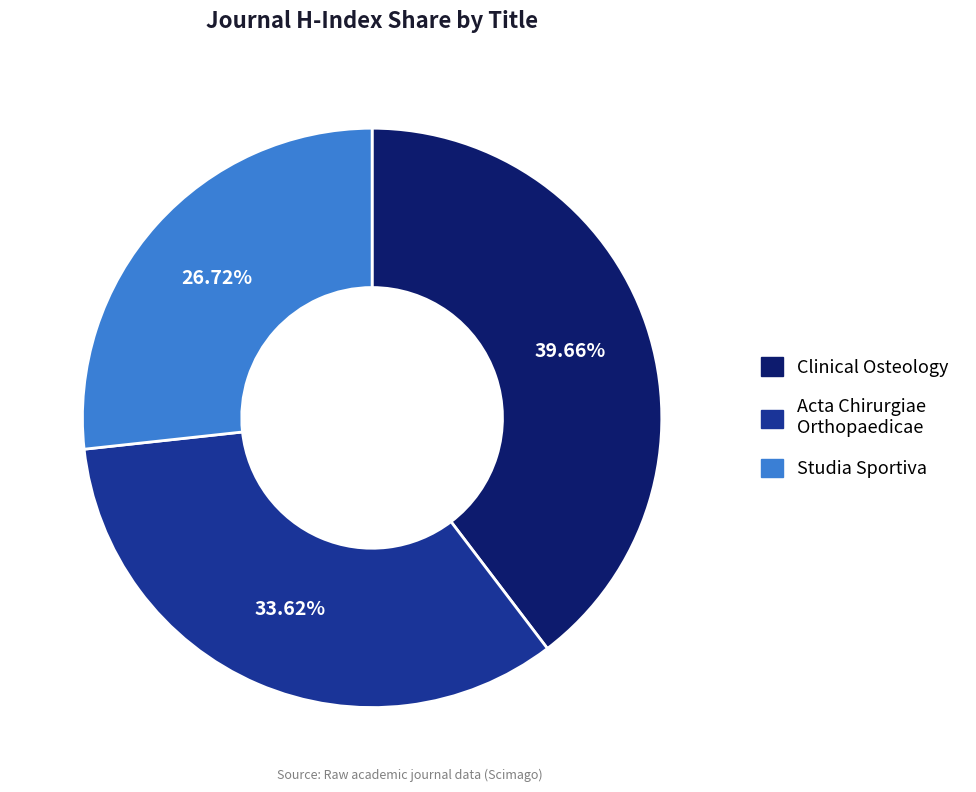

Is there a majority slice in this chart?

No